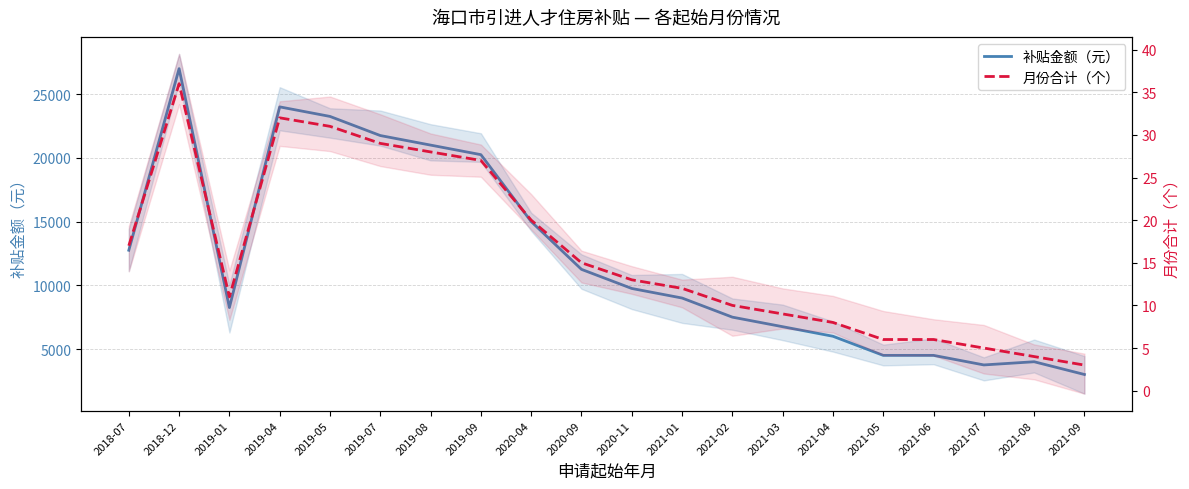

At which category is the sum across all series the highest?

2018-12